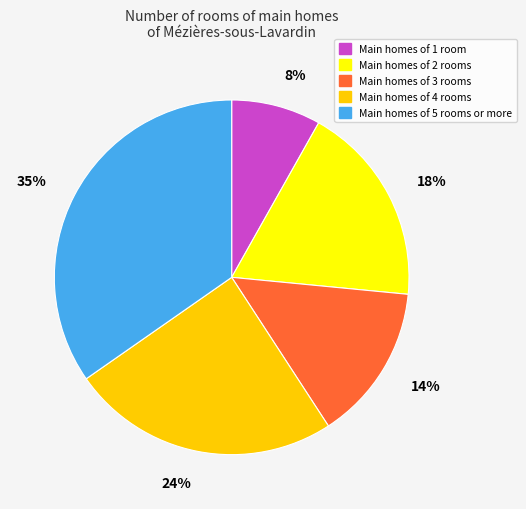

How many segments does this pie chart have?

5